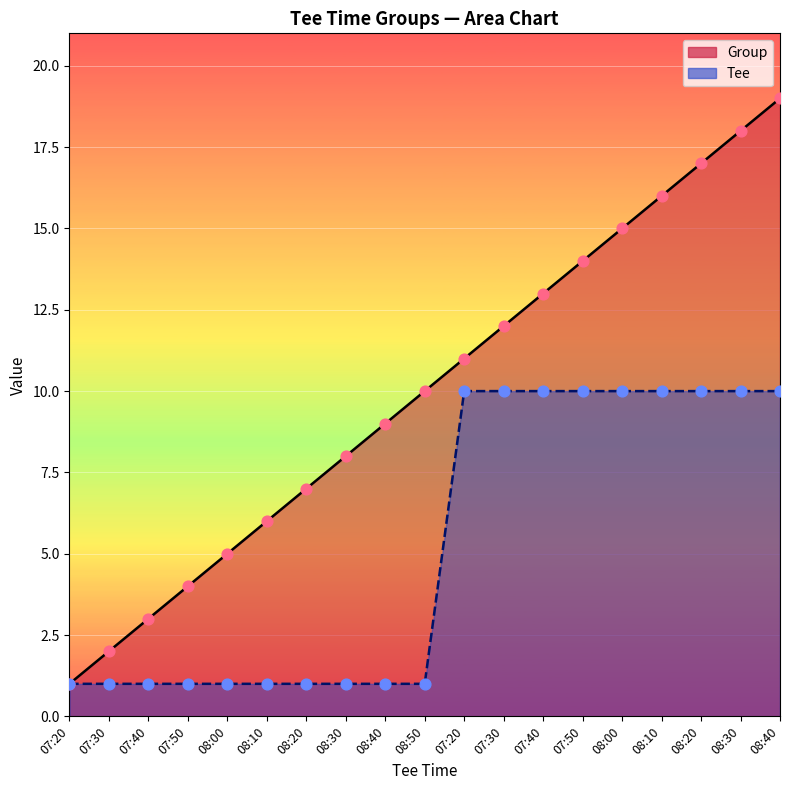

Which series has the largest total across all categories?

Group